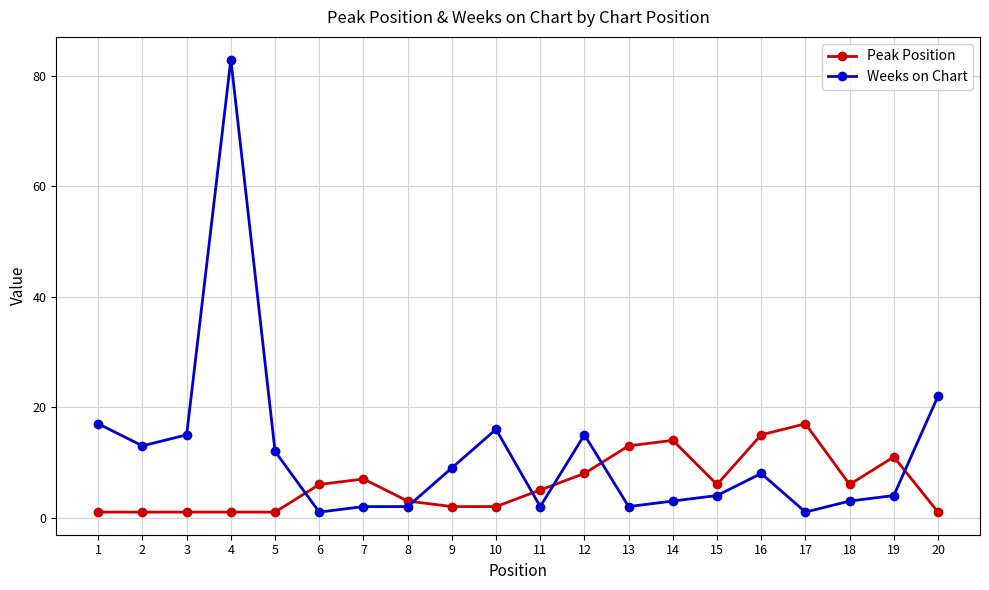

The Weeks on Chart series shows 3 at 18. True or false?

True